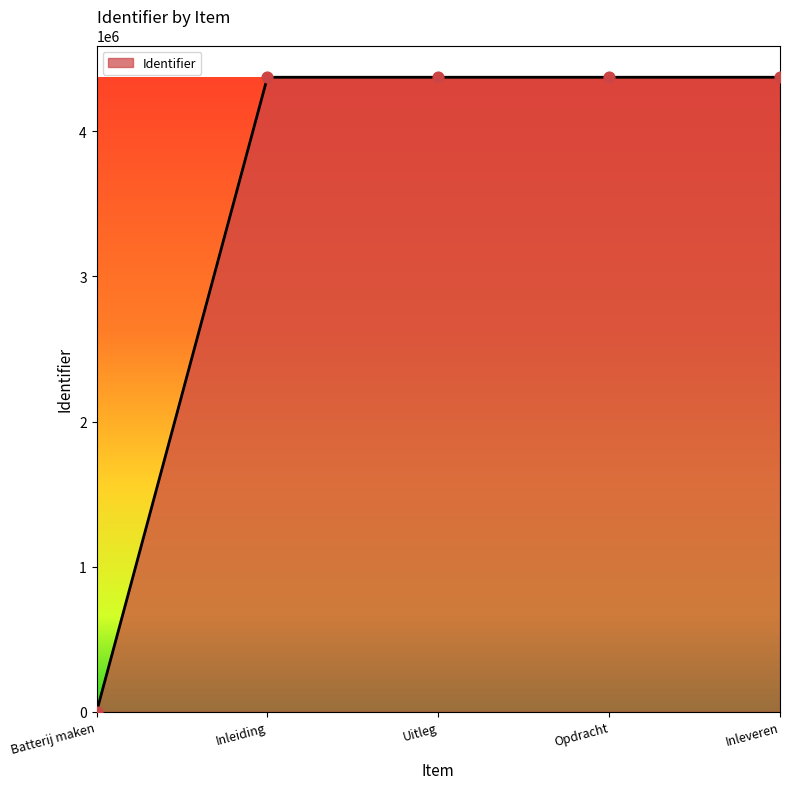

What is the change in value from Uitleg to Opdracht?

+8